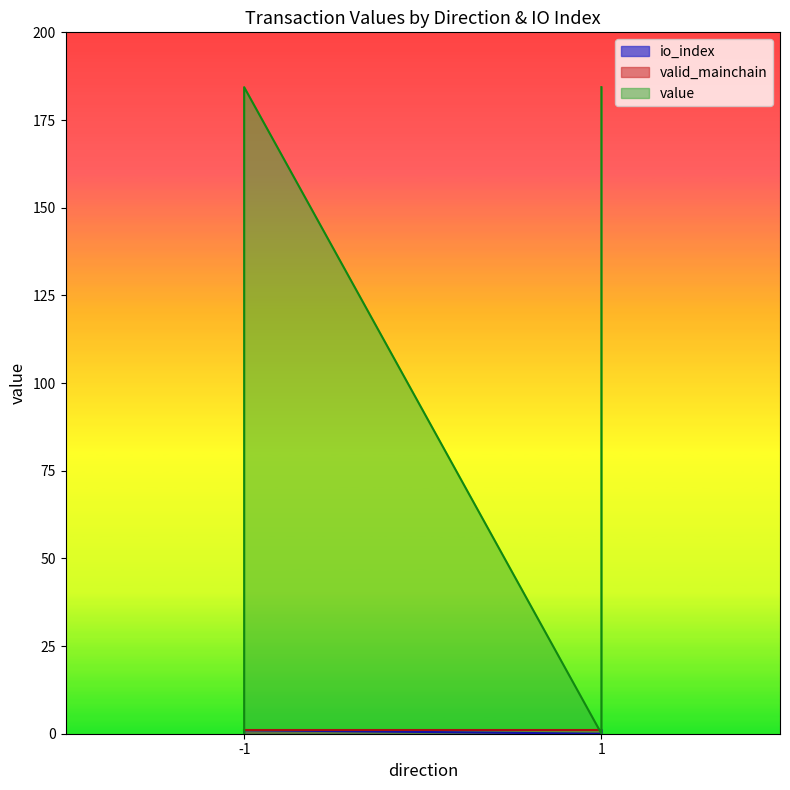

True or false: io_index and value intersect in this chart.

False